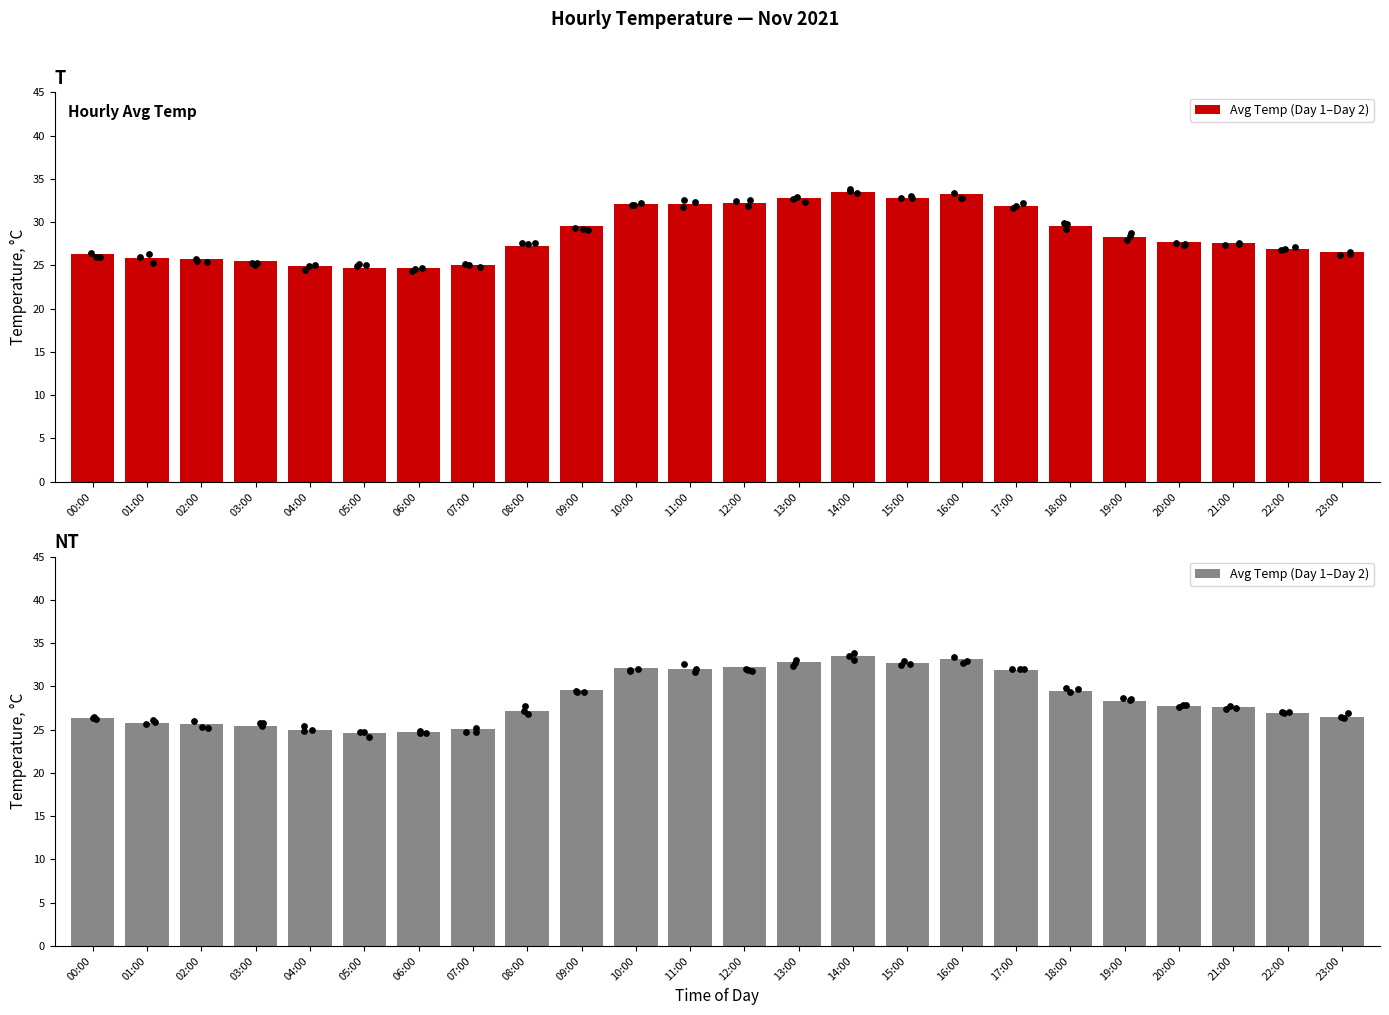

What is the change in value from 02:00 to 11:00?

+6.3